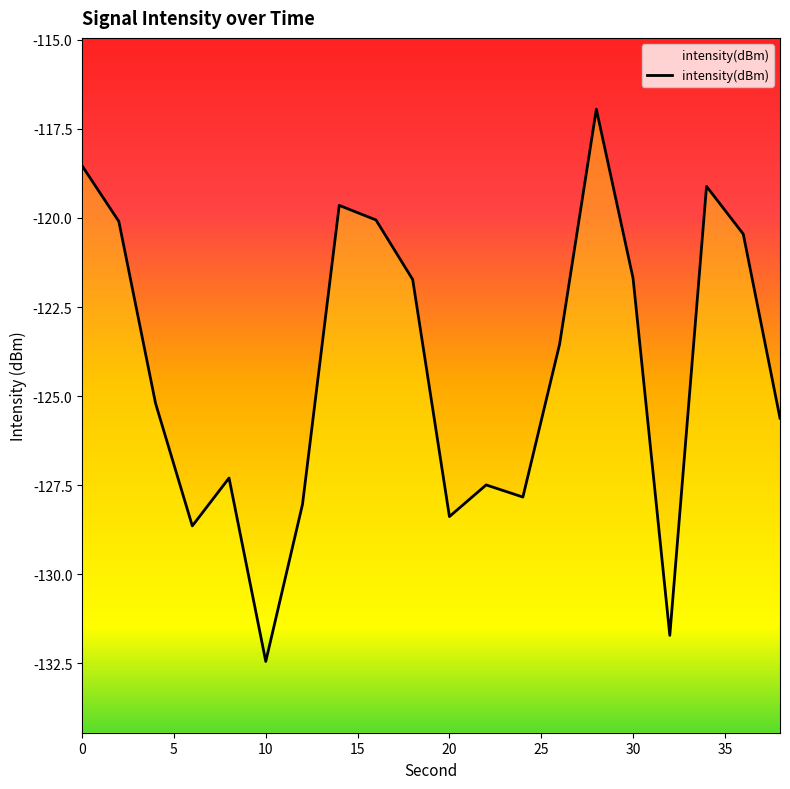

What is the change in value from 20 to 26?

+4.8